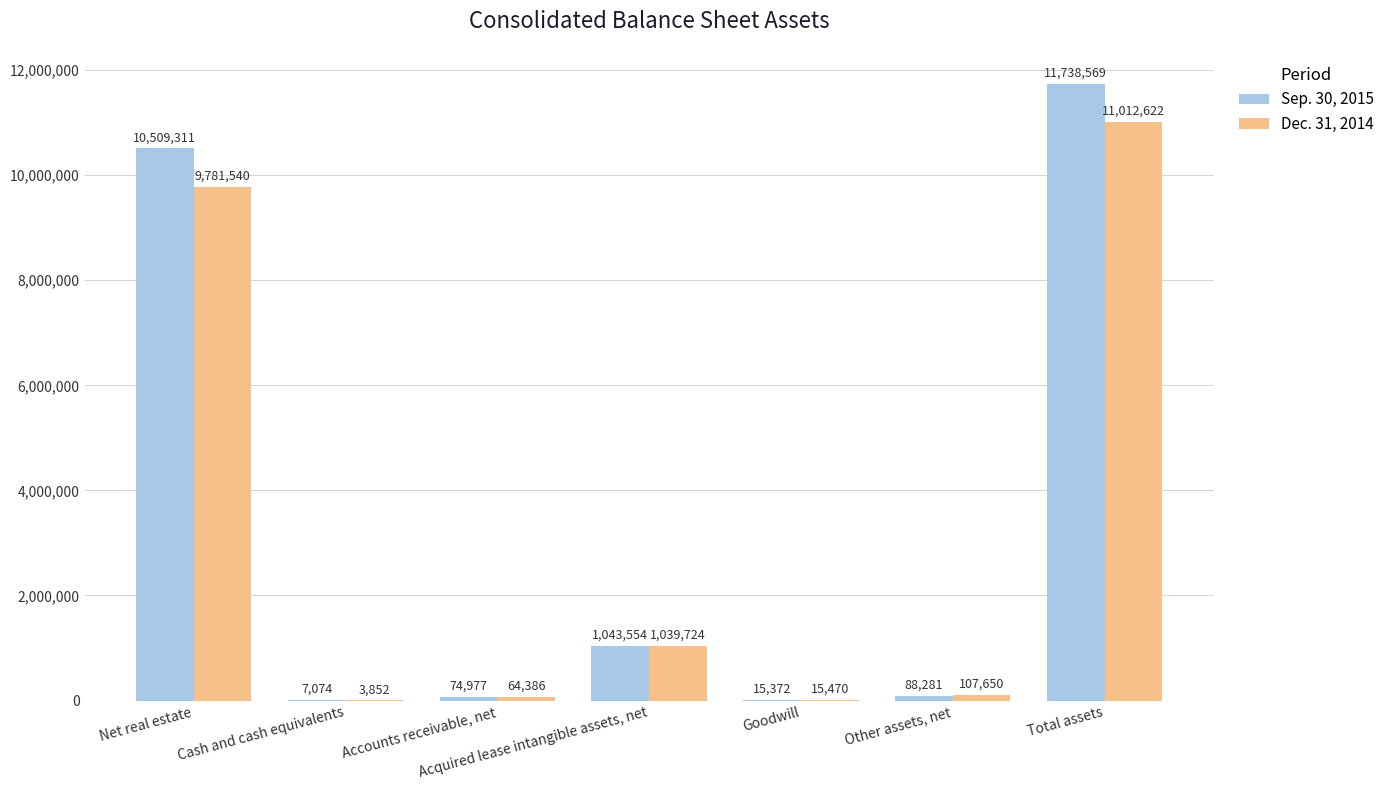

Between Net real estate and Cash and cash equivalents, which series saw the biggest shift?

Sep. 30, 2015